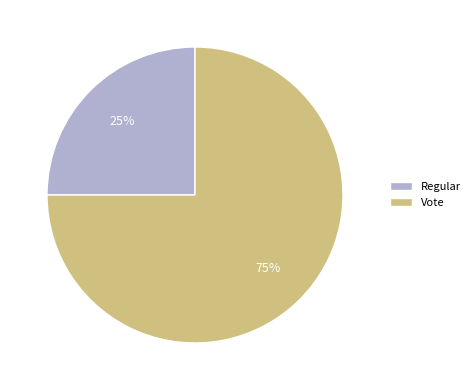

Which category has the smallest portion of the pie?

Regular